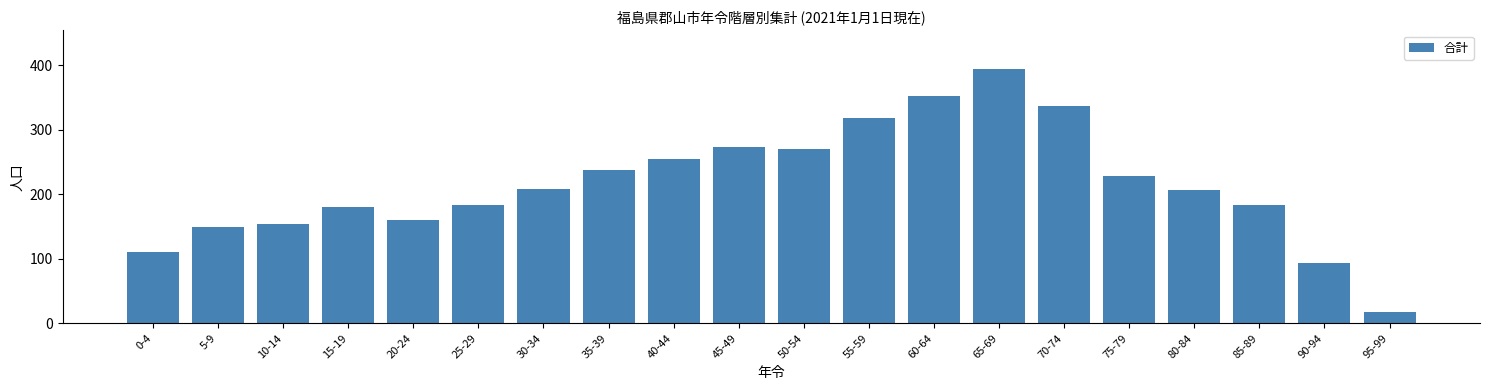

Reading left to right, transcribe all the data shown in this chart.

110	150	154	180	160	183	209	237	254	274	271	318	352	395	337	229	207	183	93	18